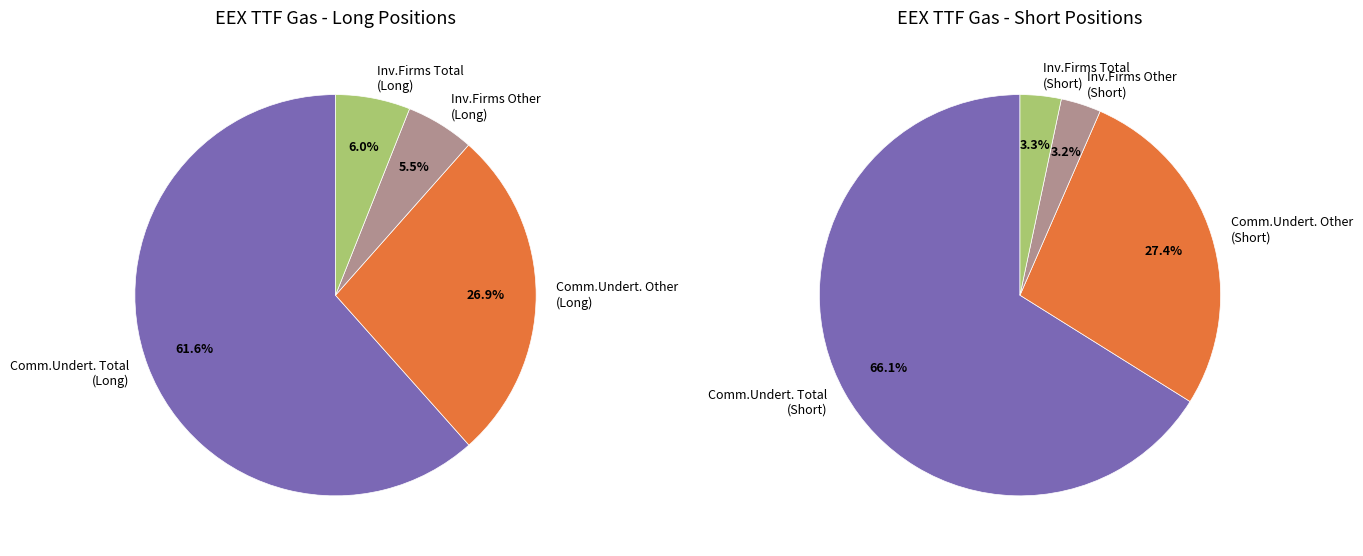

To the nearest percent, what percentage of the pie is Commercial Undertakings Total?

66%